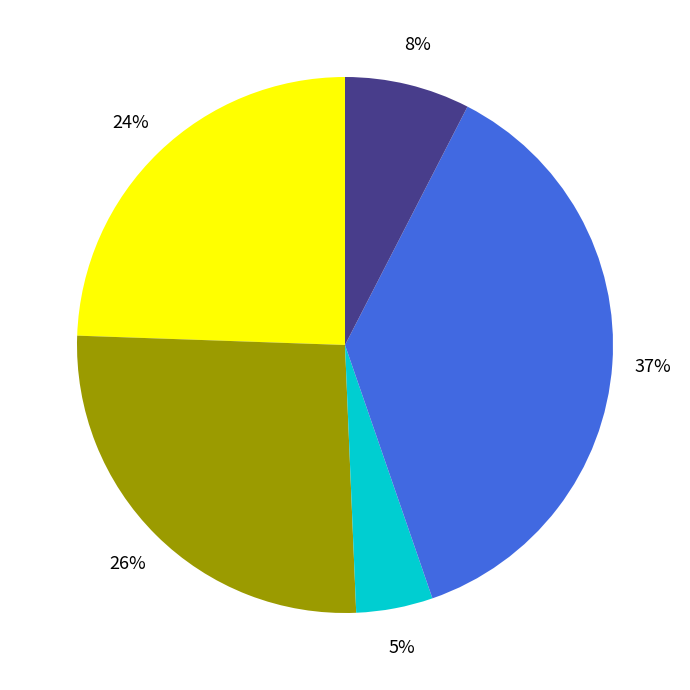

Is there a majority slice in this chart?

No